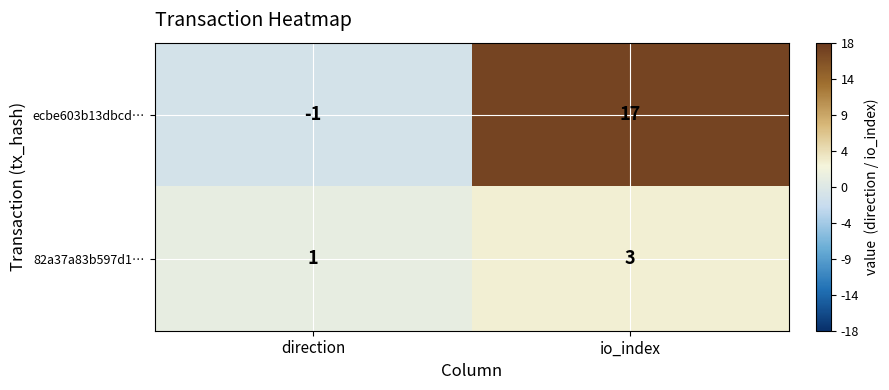

Which category has the lowest value across all series?

direction